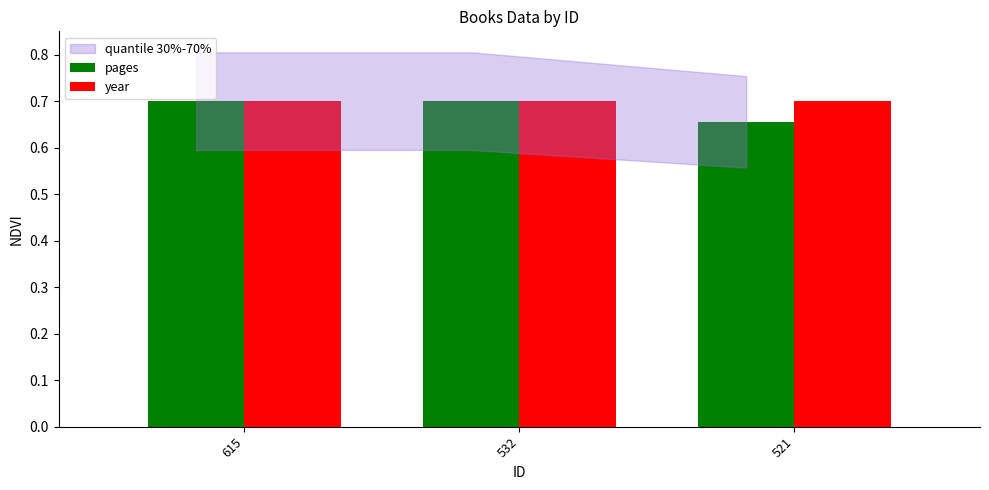

At how many categories does at least one series exceed 0?

3